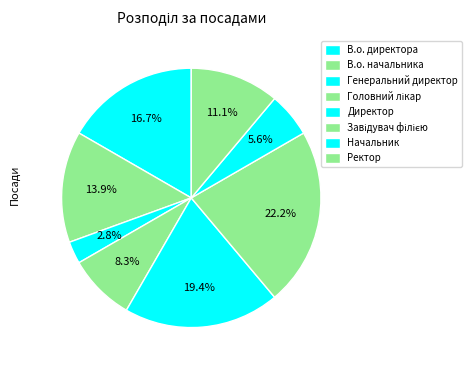

How many slices are in this pie chart?

8